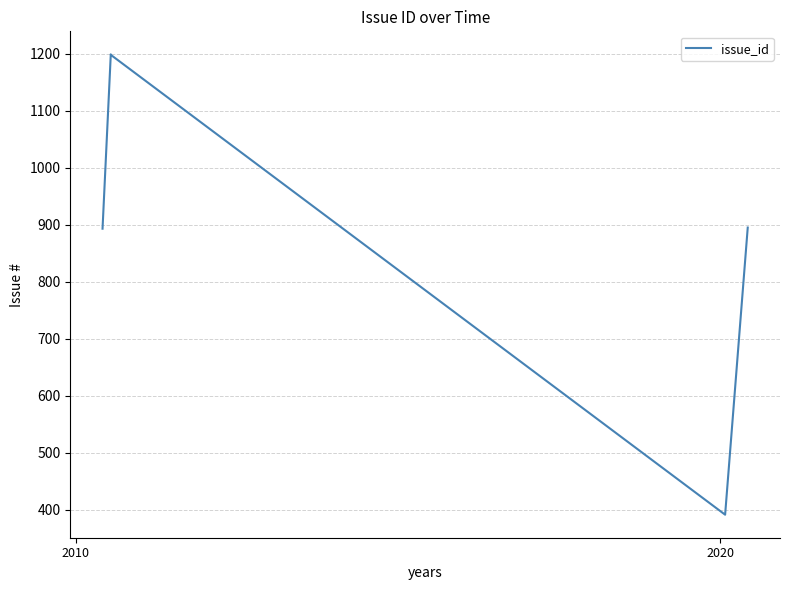

What position from the left is 2010?

1